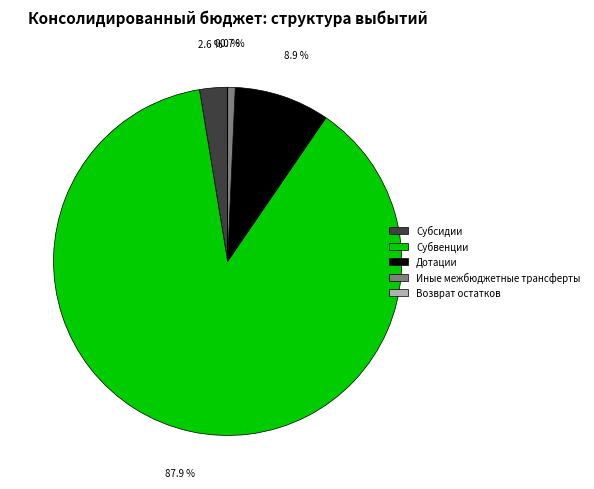

To the nearest percent, what is the difference between the largest and smallest slice percentages?

88%